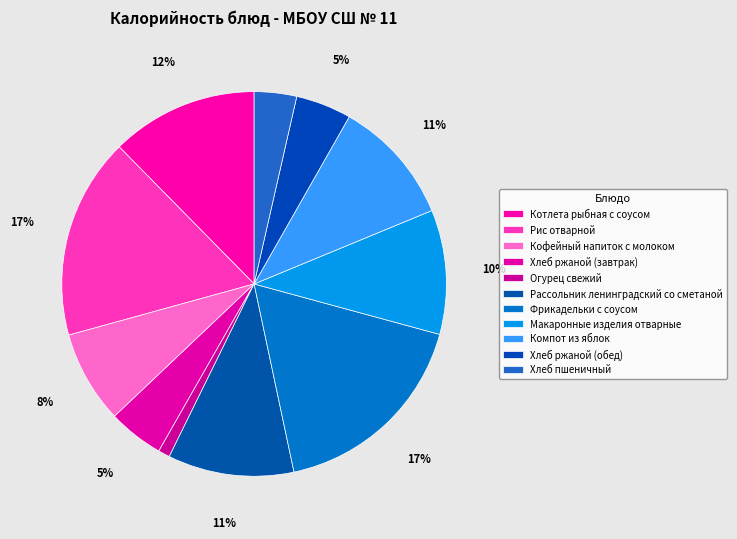

What is the largest slice in the pie chart?

Фрикадельки с соусом